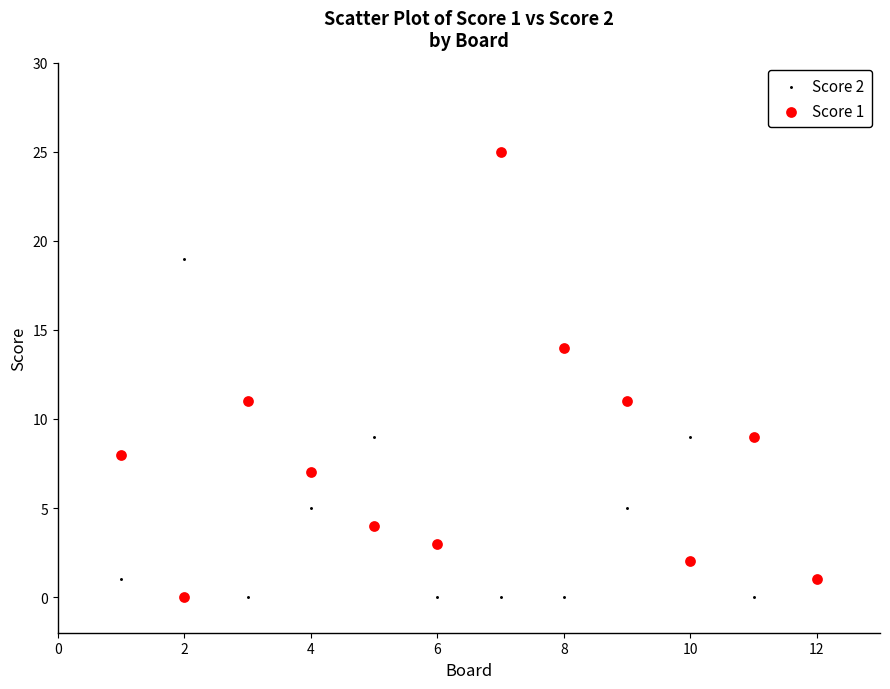

Which series has the largest Y range (max minus min)?

Score 1